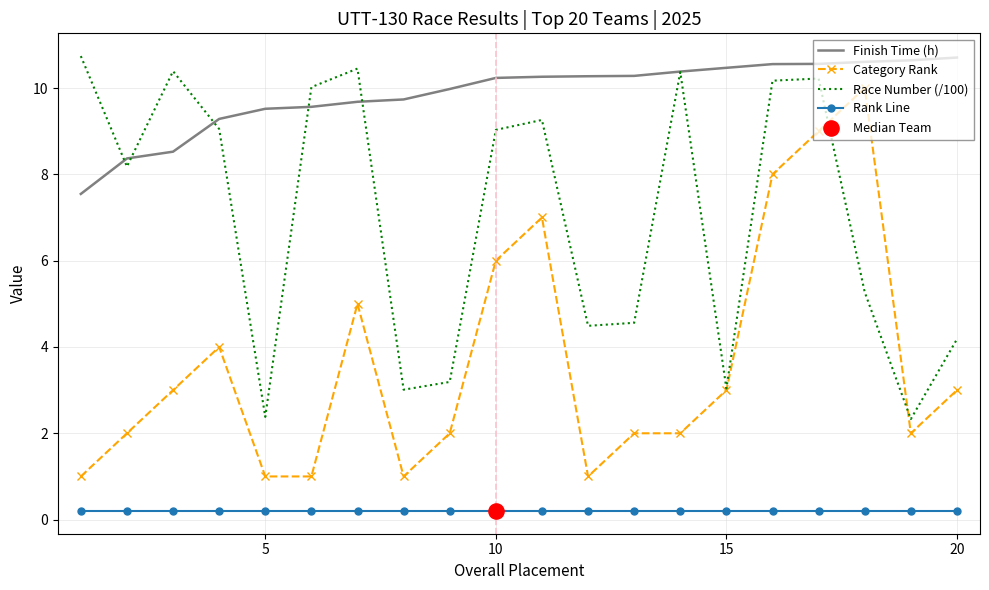

True or false: Finish Time (h) and Rank Line intersect in this chart.

False